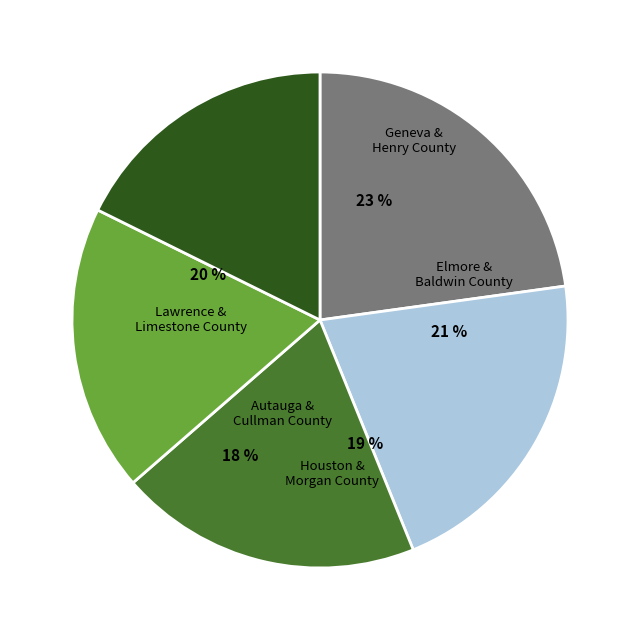

What percentage do Houston County and Morgan County together represent?

18.7%